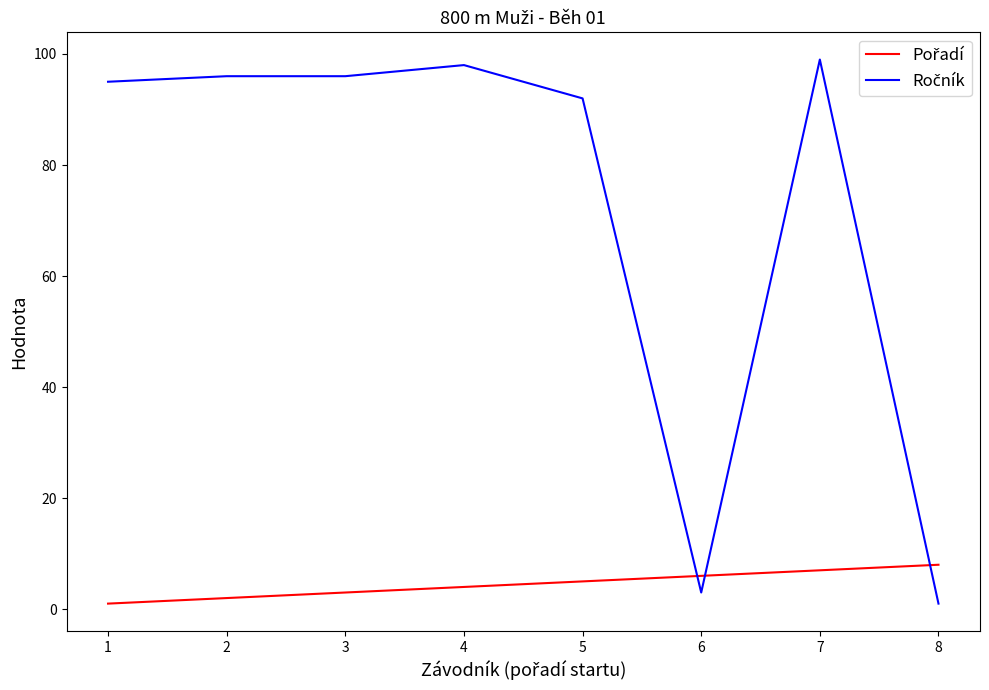

What is the maximum value shown in the chart?

99